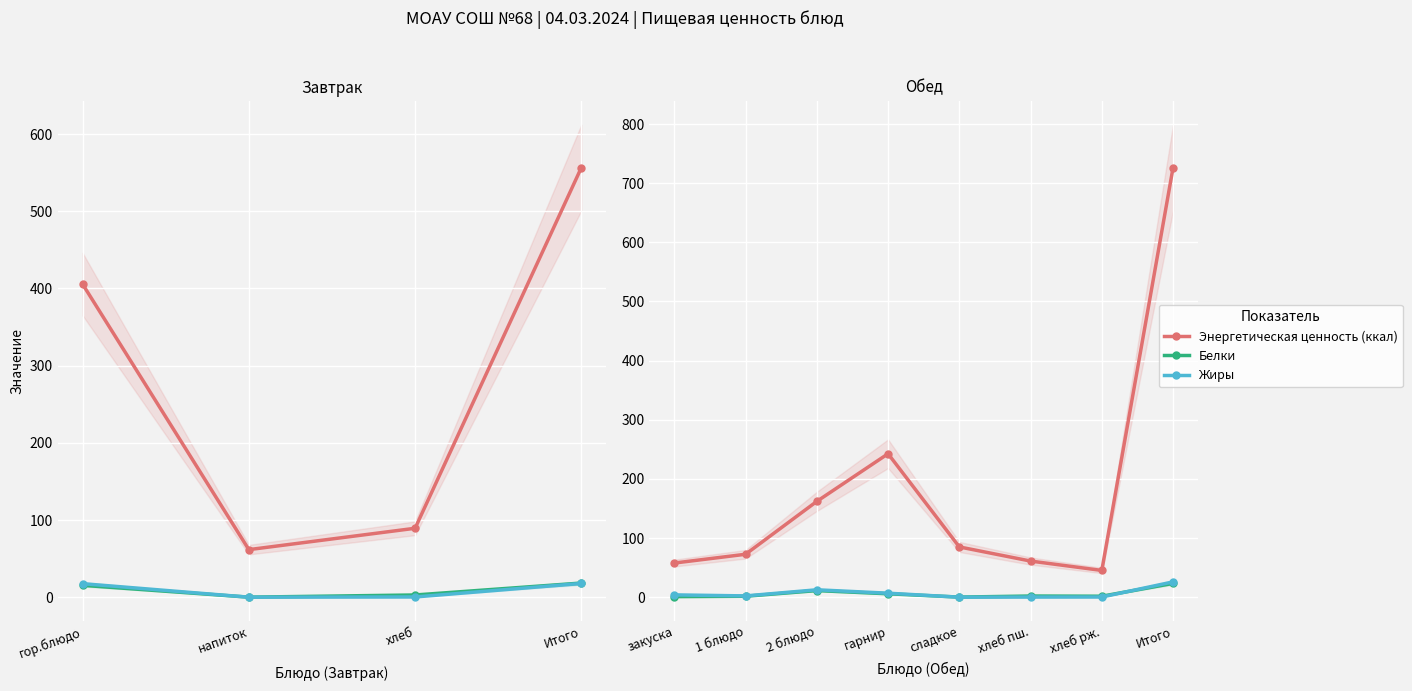

At which label does Жиры first exceed 3?

закуска